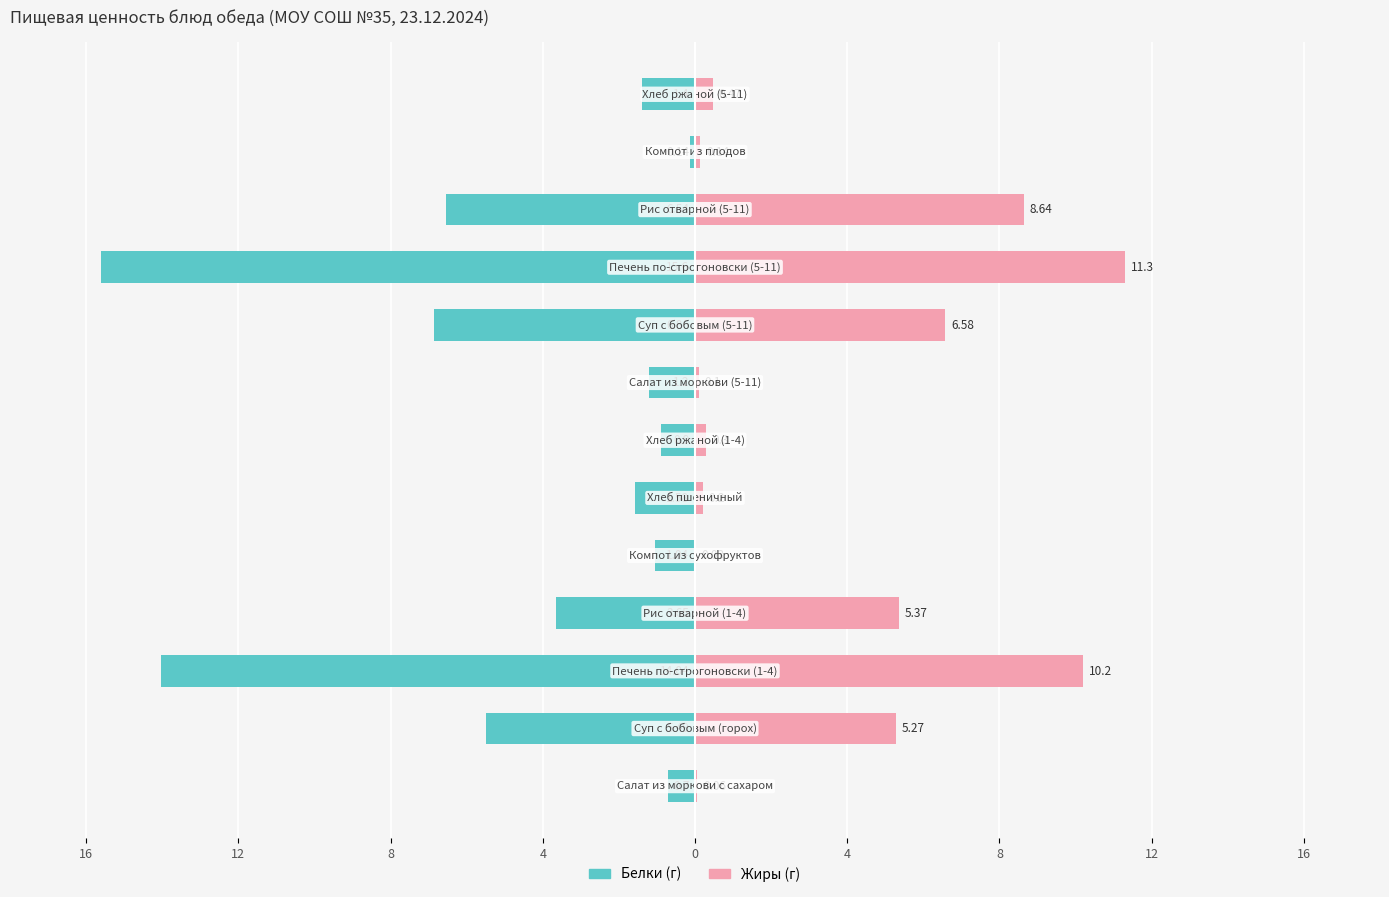

The value of Жиры at 4 is 5.4. True or false?

True